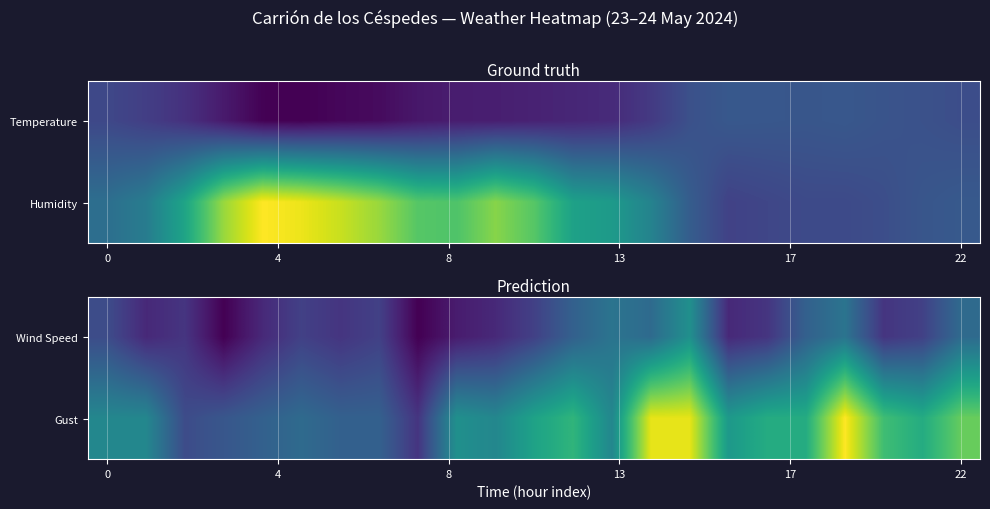

Reading left to right, what are all the values shown in this chart?

Wind Speed: 6	3	4	0	3	5	4	5	0	2	3	5	8	10	9	13	3	4	8	10	4	5	9
Gust: 12	12	6	7	8	9	8	8	4	13	12	15	17	12	25	25	14	16	16	26	18	16	20